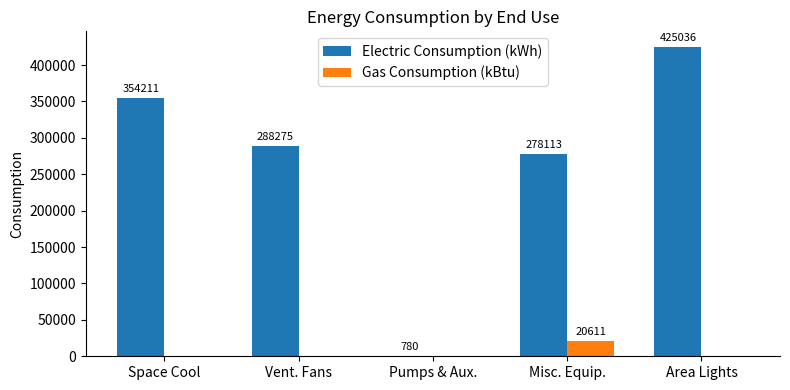

Is it true that Gas Consumption (kBtu) equals 13390.4 at Area Lights?

False